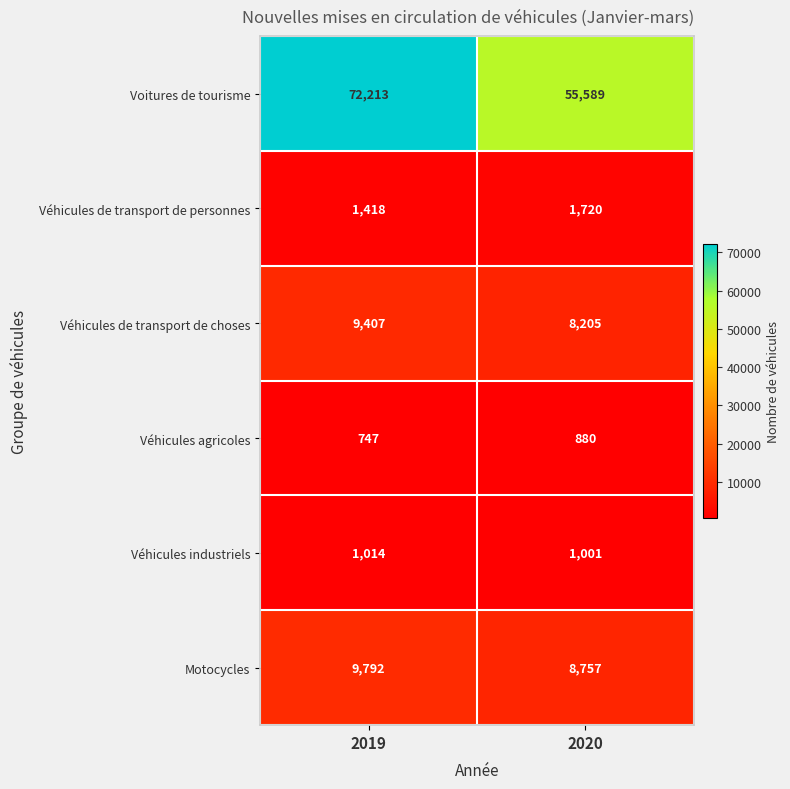

What is the smallest value displayed?

747